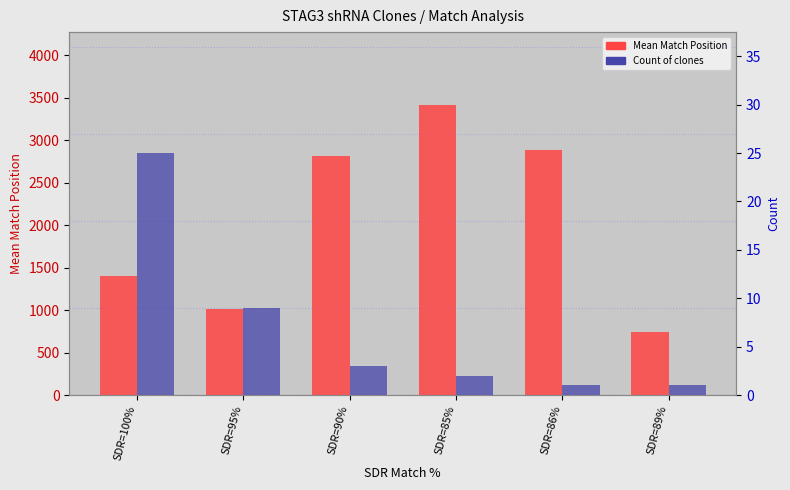

How many bars are there in total?

12